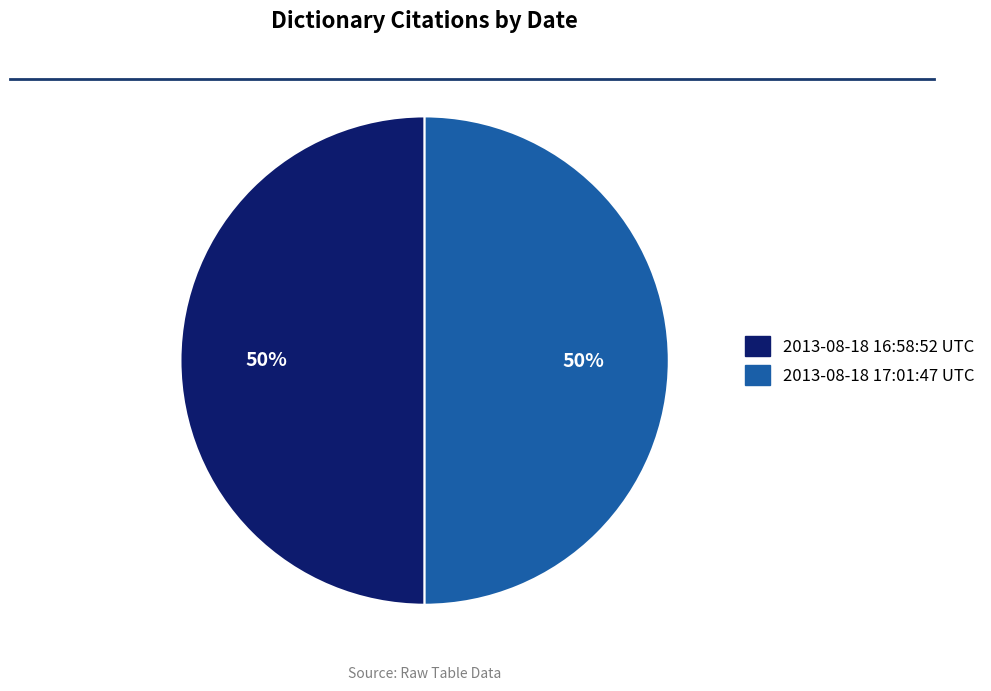

Is it true that 2013-08-18 17:01:47 UTC is 50% of the pie?

True